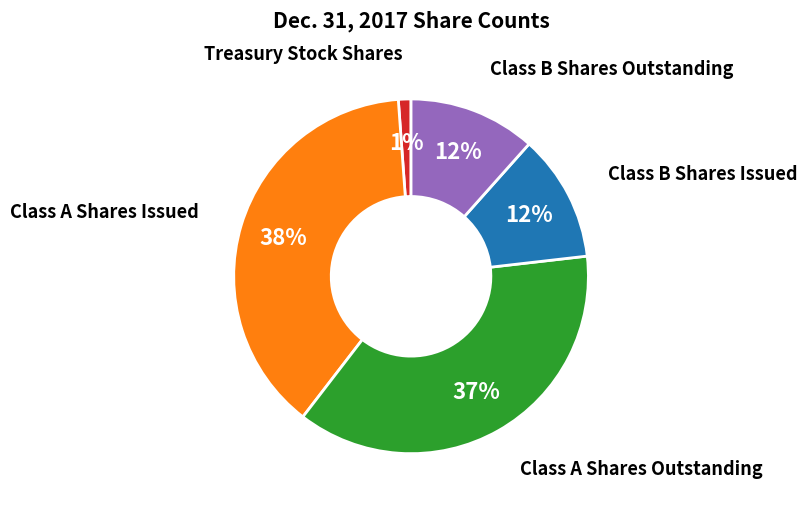

To the nearest percent, what percentage of the pie is Class B Shares Outstanding?

12%